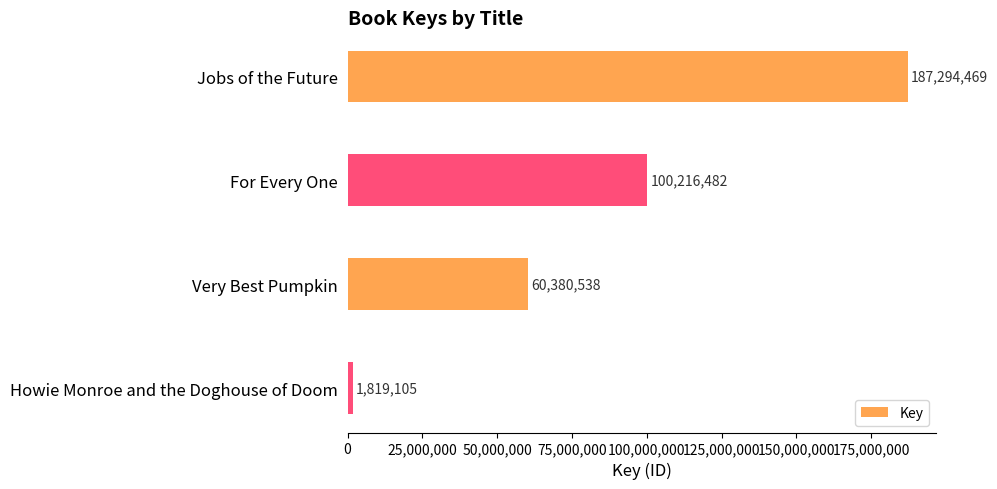

Between Howie Monroe and the Doghouse of Doom and Jobs of the Future, which is larger?

Jobs of the Future